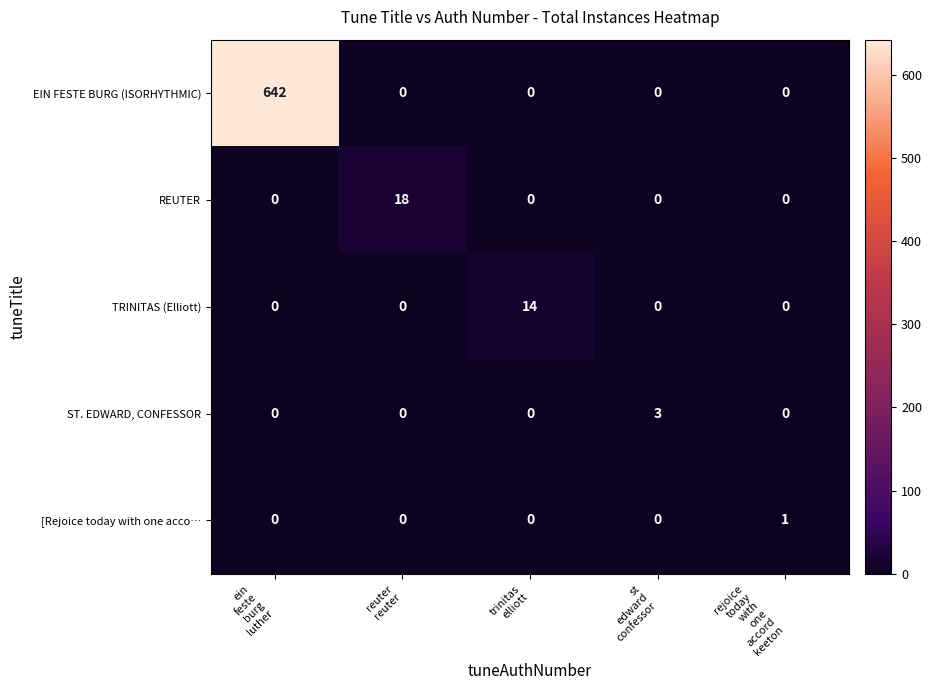

What is the greatest value displayed?

642